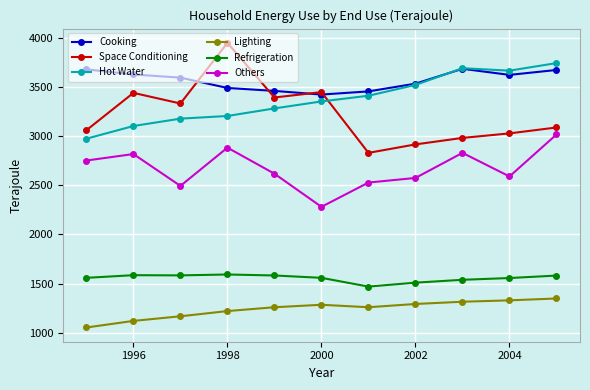

What is the maximum value shown in the chart?

3948